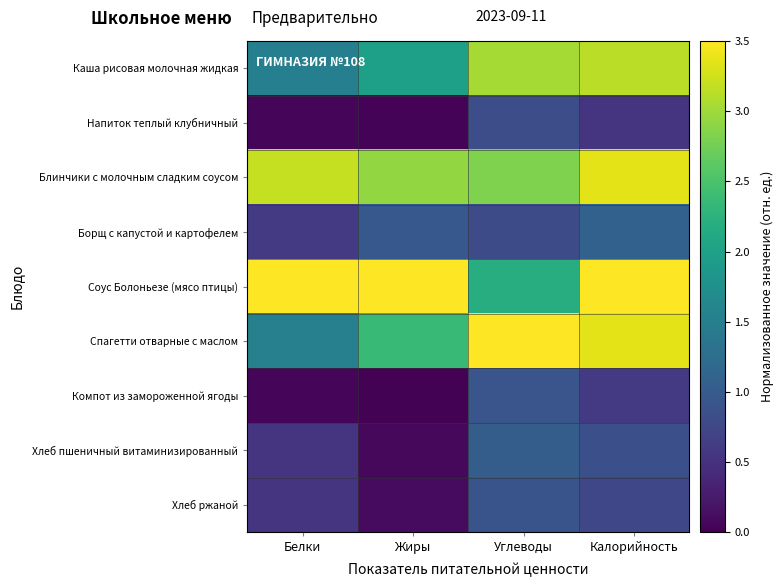

How many categories are shown in the chart?

4